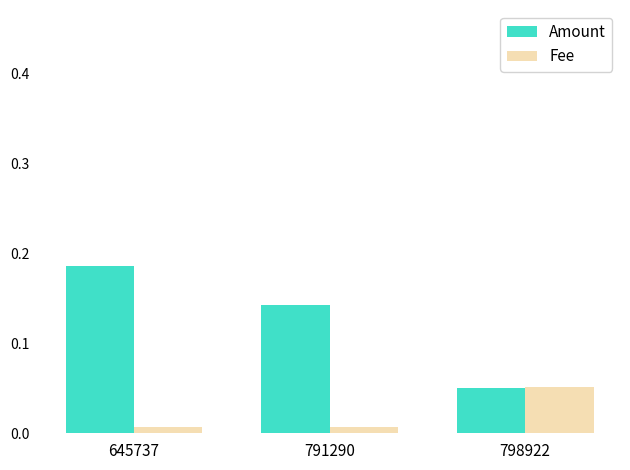

True or false: Amount has a value of 0.0 at 798922.

False